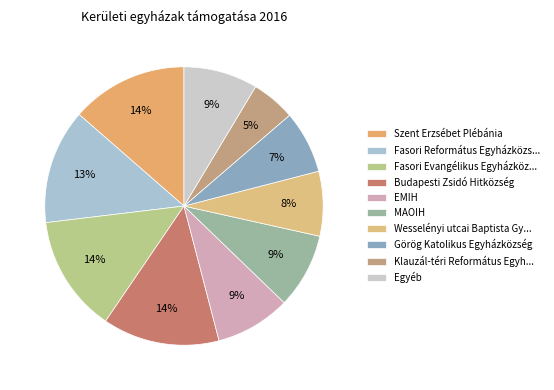

How many segments does this pie chart have?

10